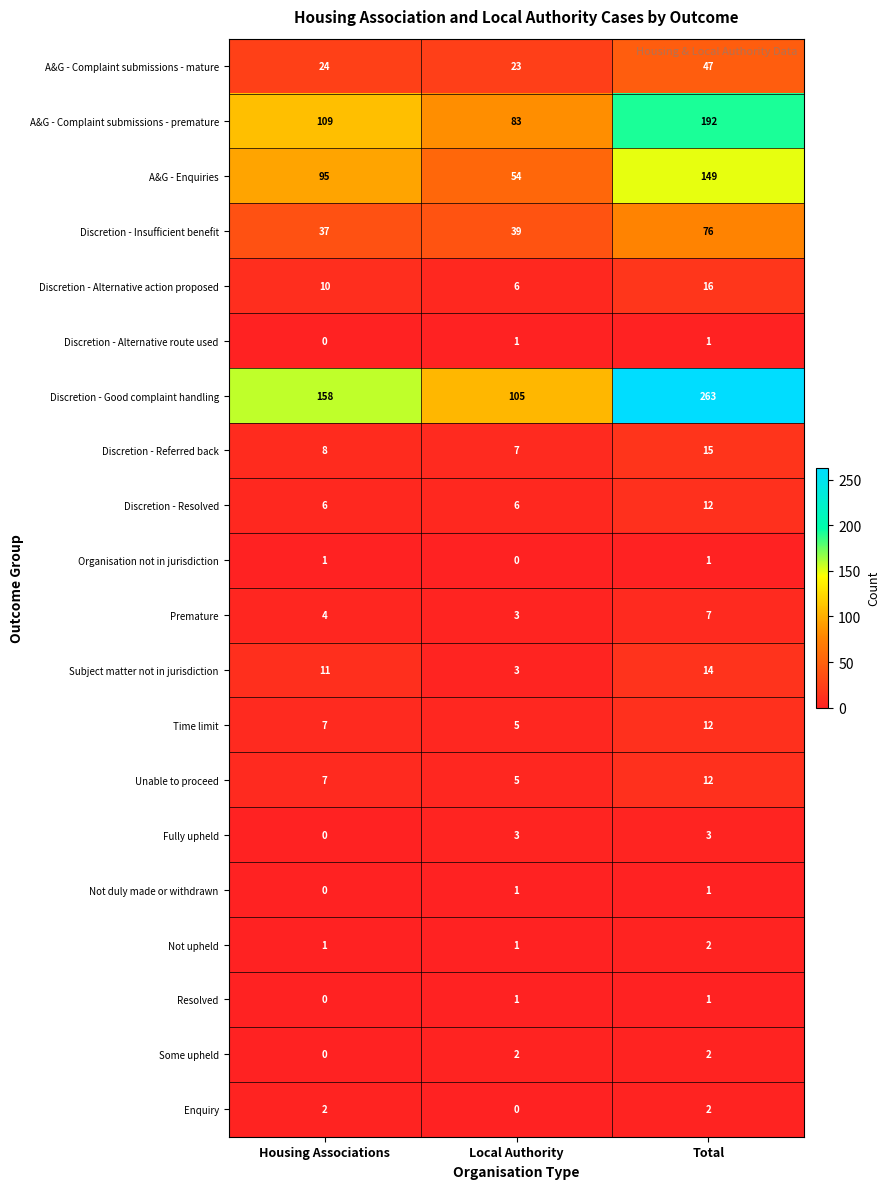

How many categories are shown in the chart?

3